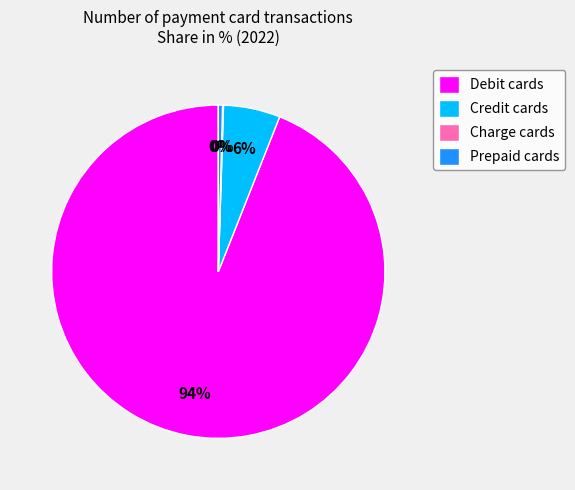

The Debit cards slice represents 94% of the pie. True or false?

True